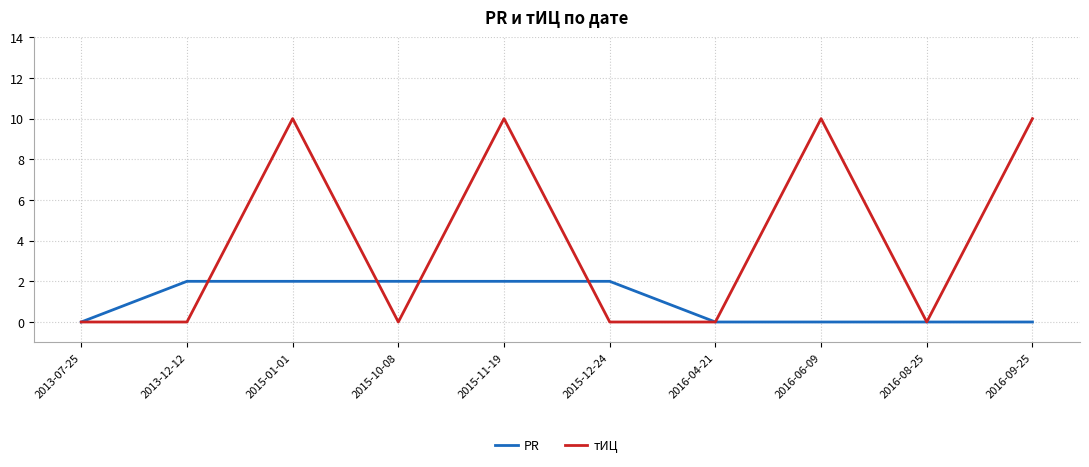

Which series has the largest range (max minus min)?

тИЦ